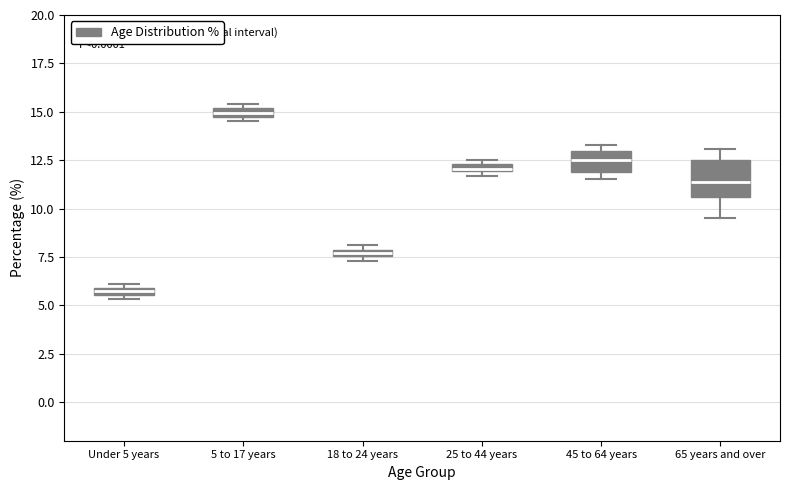

Which box has the highest median line?

5 to 17 years